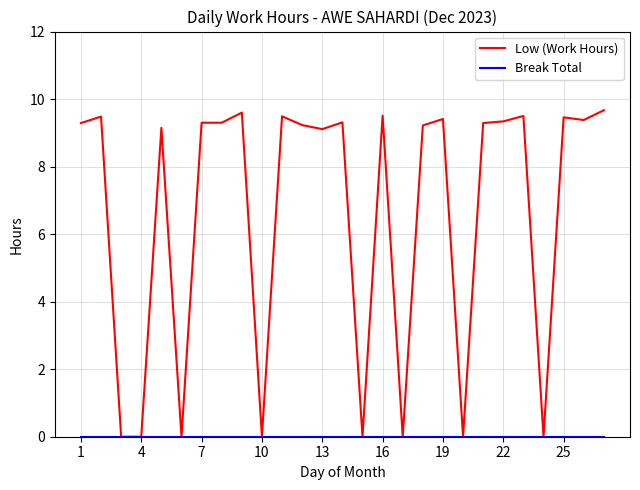

Which series has the widest spread of values?

Low (Work Hours)